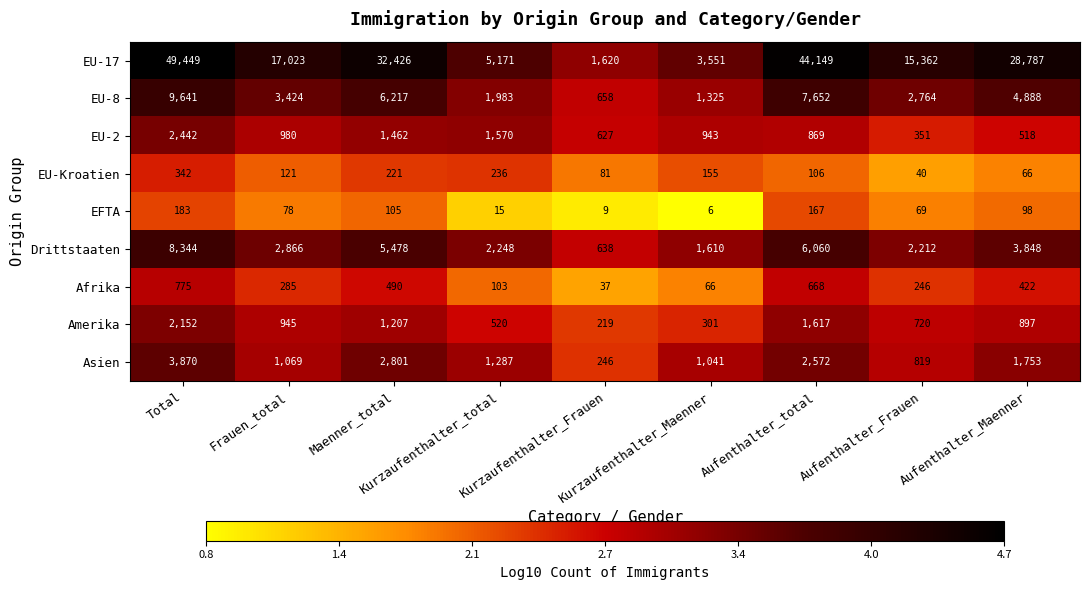

What is the difference between the second highest and second lowest values in the EFTA series?

158